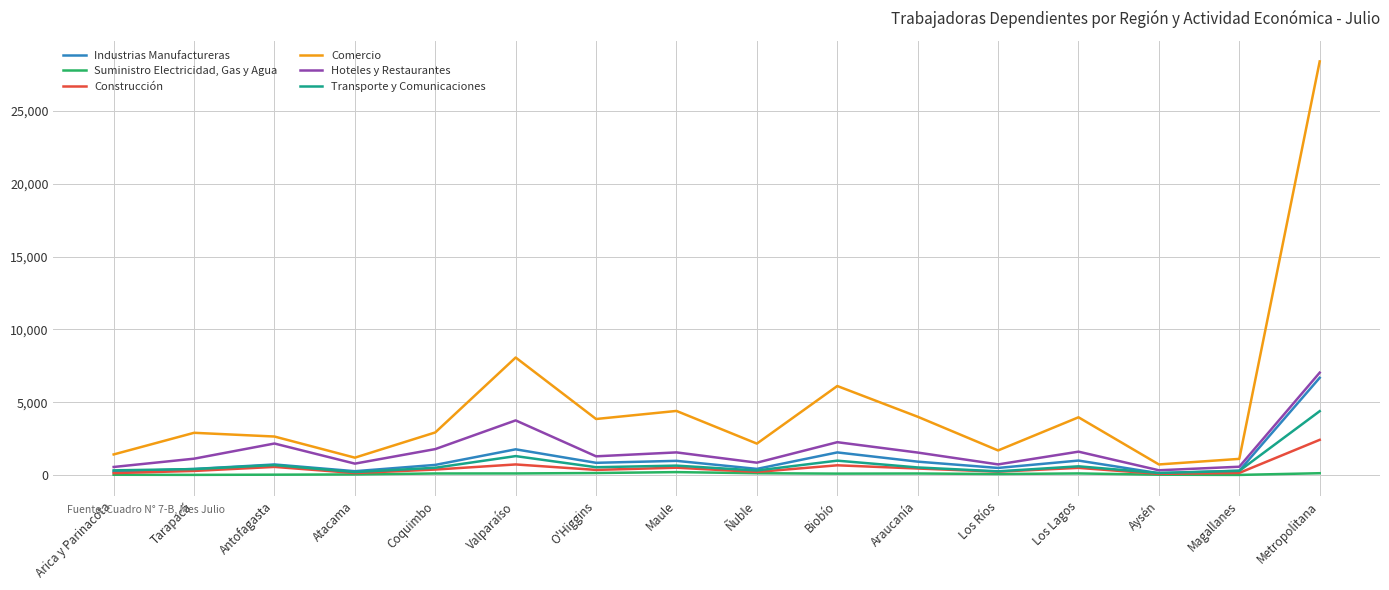

What is the approximate value of Industrias Manufactureras at Biobío, to the nearest 100?

1600